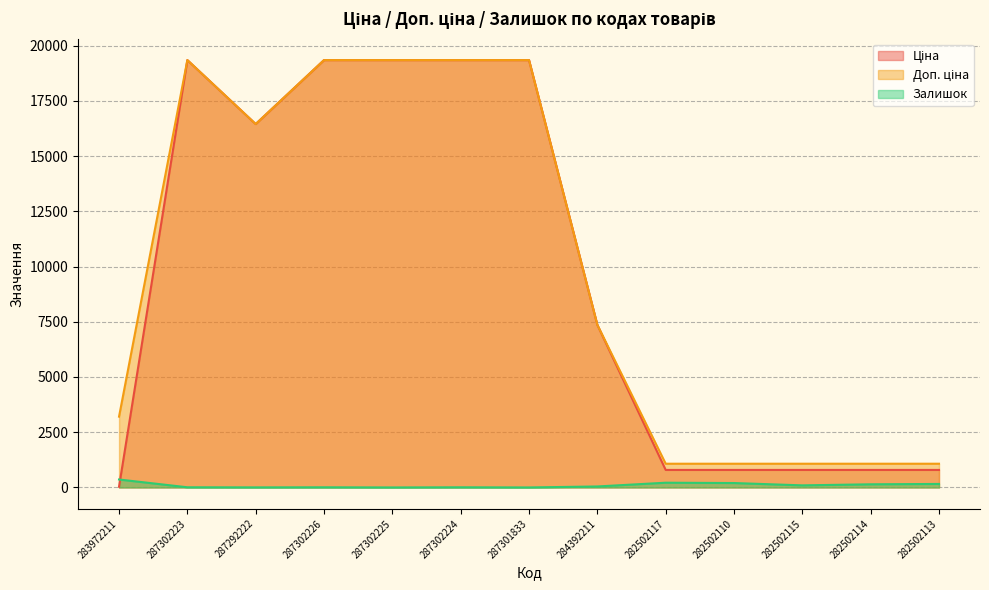

True or false: Доп. ціна has a value of 25680.5 at 287302225.

False